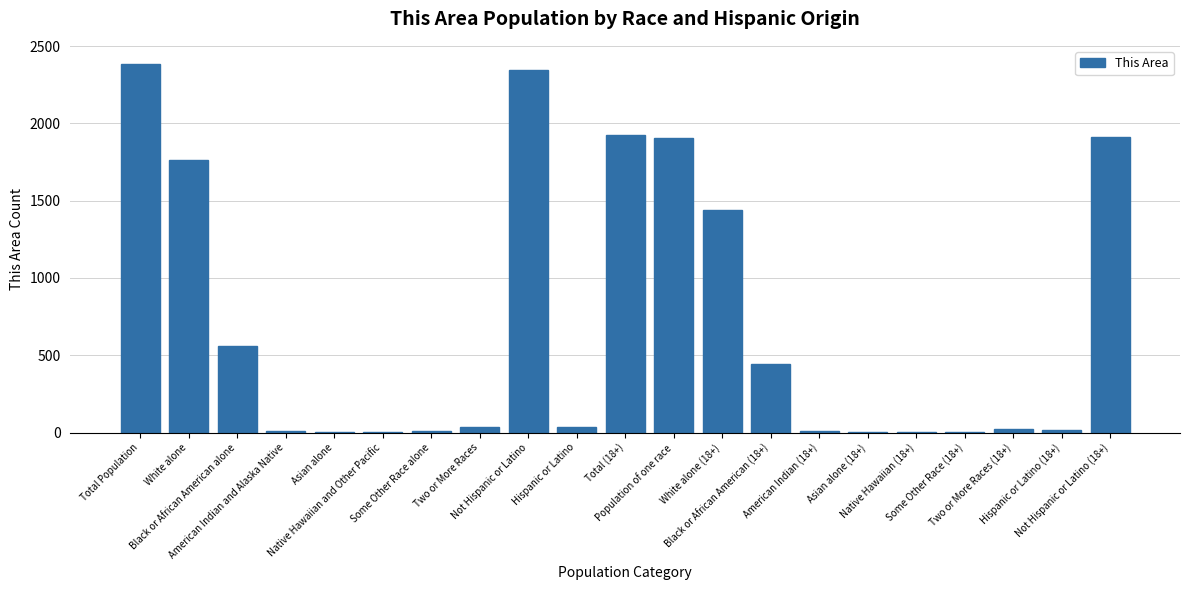

What is the maximum value shown in the chart?

2382